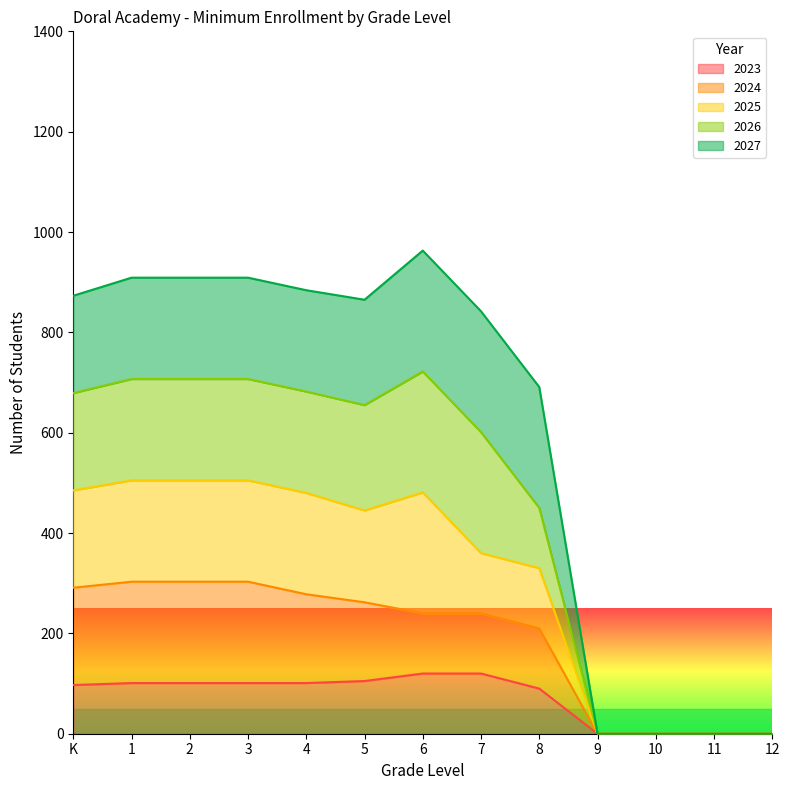

True or false: 2024 has more than 1 points higher than both neighbors.

False